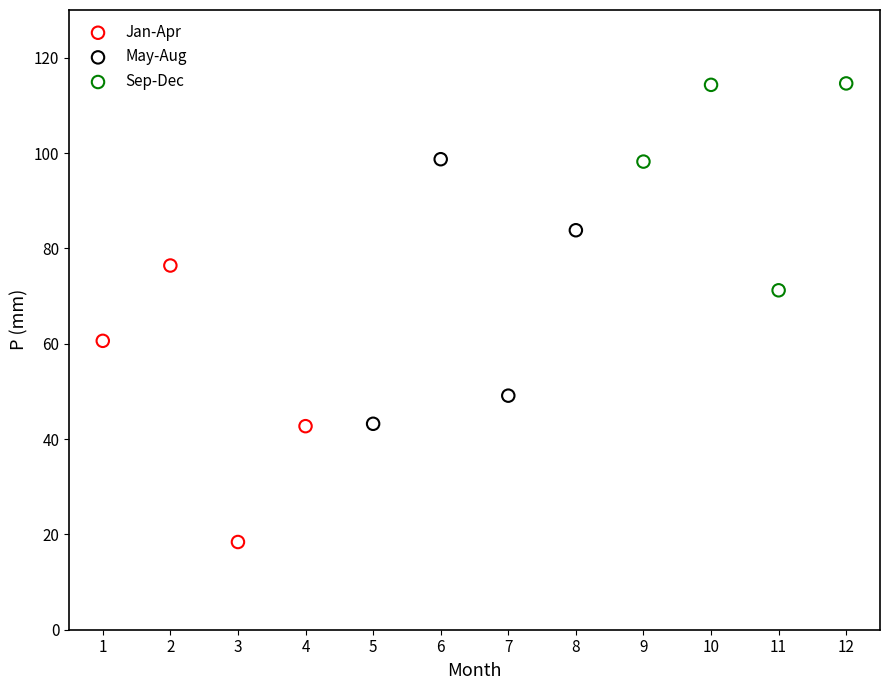

Which series reaches the maximum Y coordinate?

Sep-Dec